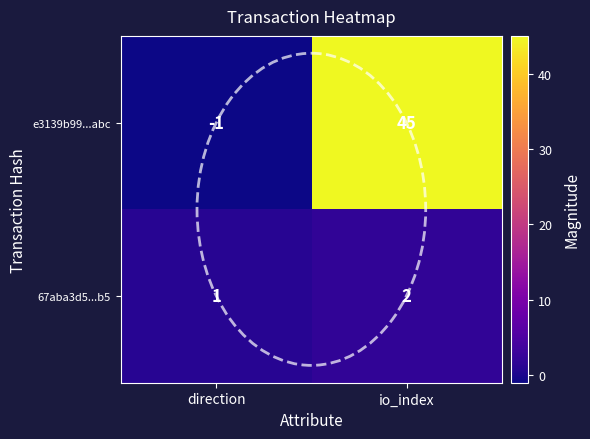

Which series has the widest spread of values?

e3139b99...abc